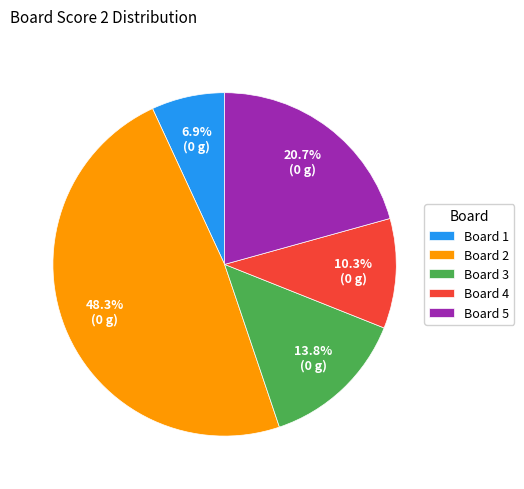

What percentage is NOT represented by Board 5?

79.3%